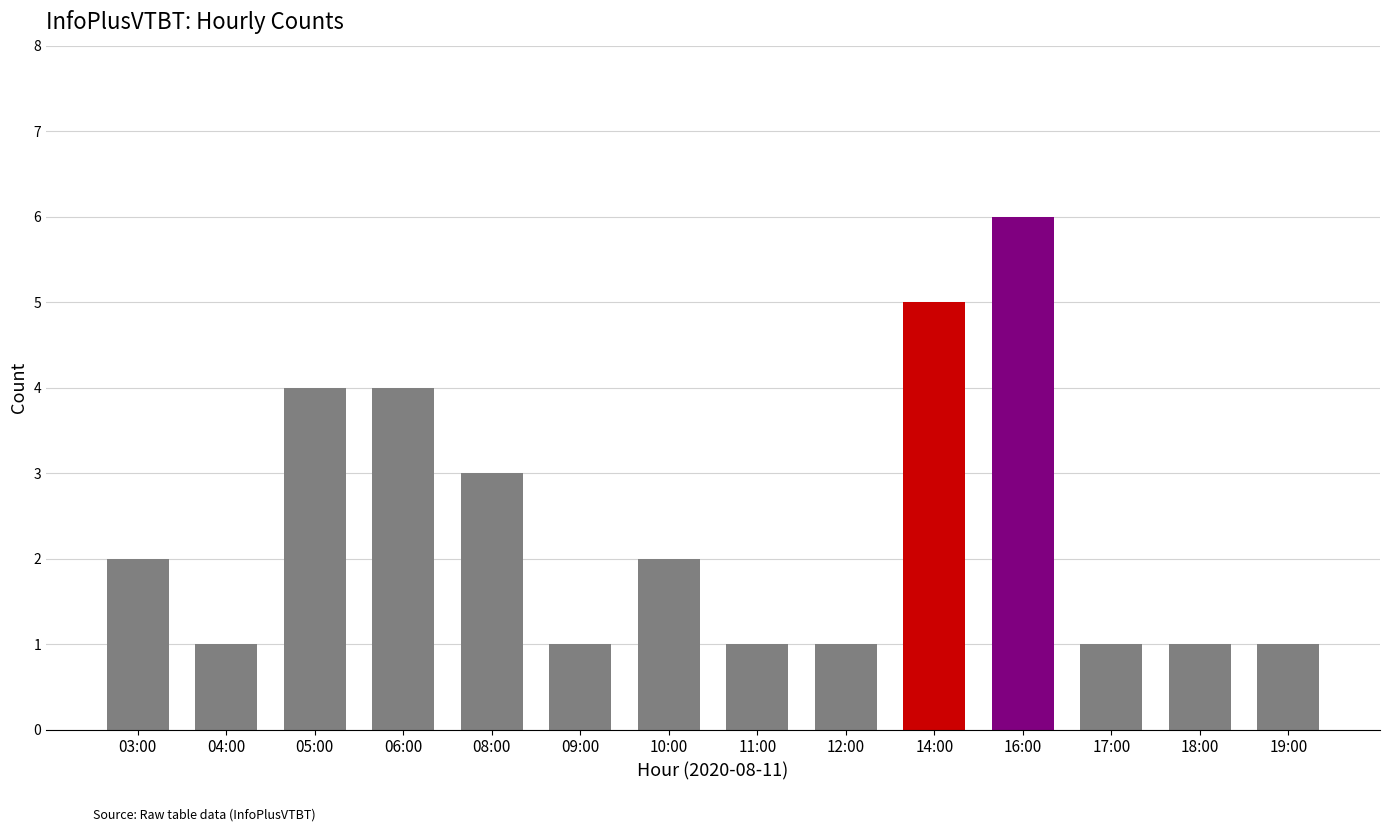

Reading right to left, what are all the values shown in this chart?

19:00=1	18:00=1	17:00=1	16:00=6	14:00=5	12:00=1	11:00=1	10:00=2	09:00=1	08:00=3	06:00=4	05:00=4	04:00=1	03:00=2